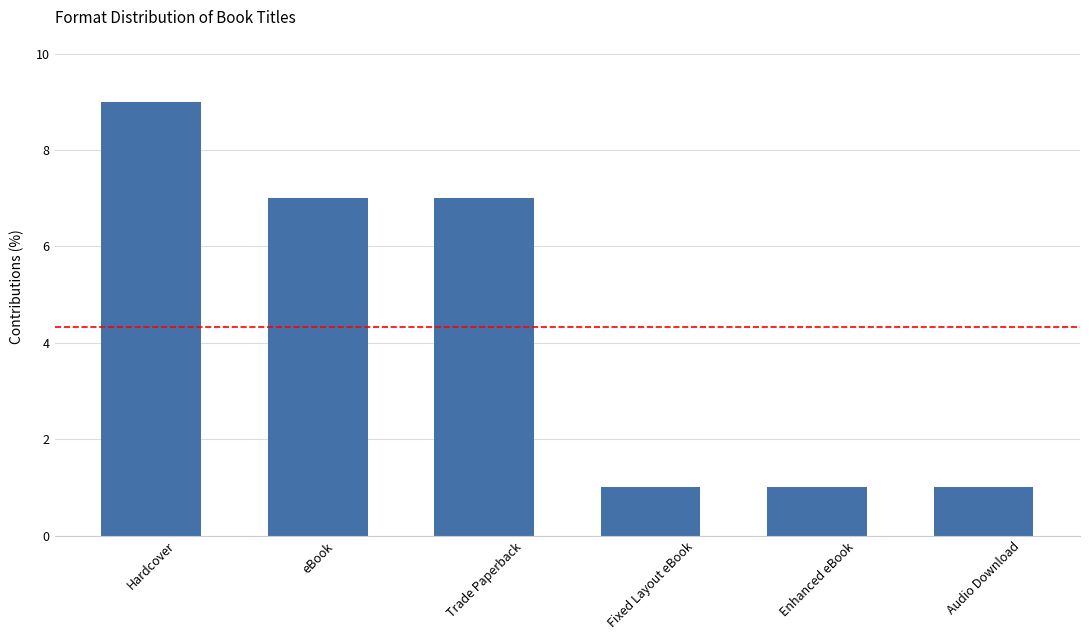

What is the ratio of the value at Enhanced eBook to the value at eBook?

0.1